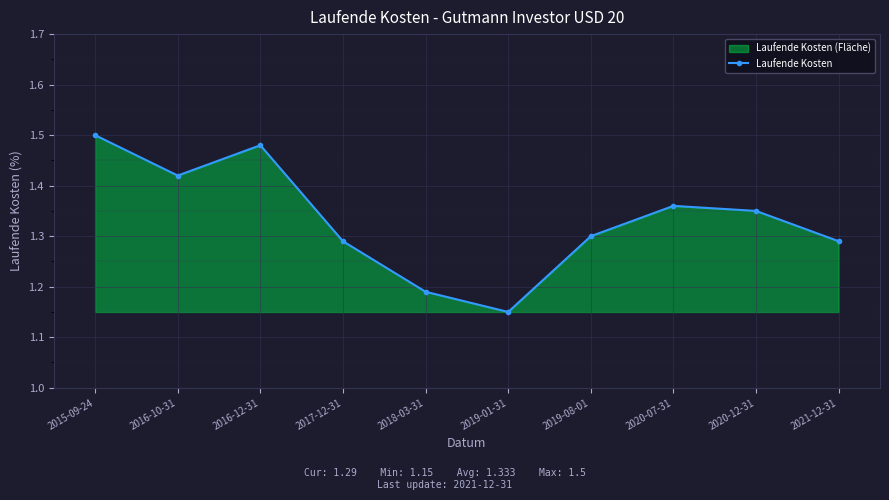

Reading left to right, what are all the values shown in this chart?

1.5	1.4	1.5	1.3	1.2	1.1	1.3	1.4	1.4	1.3